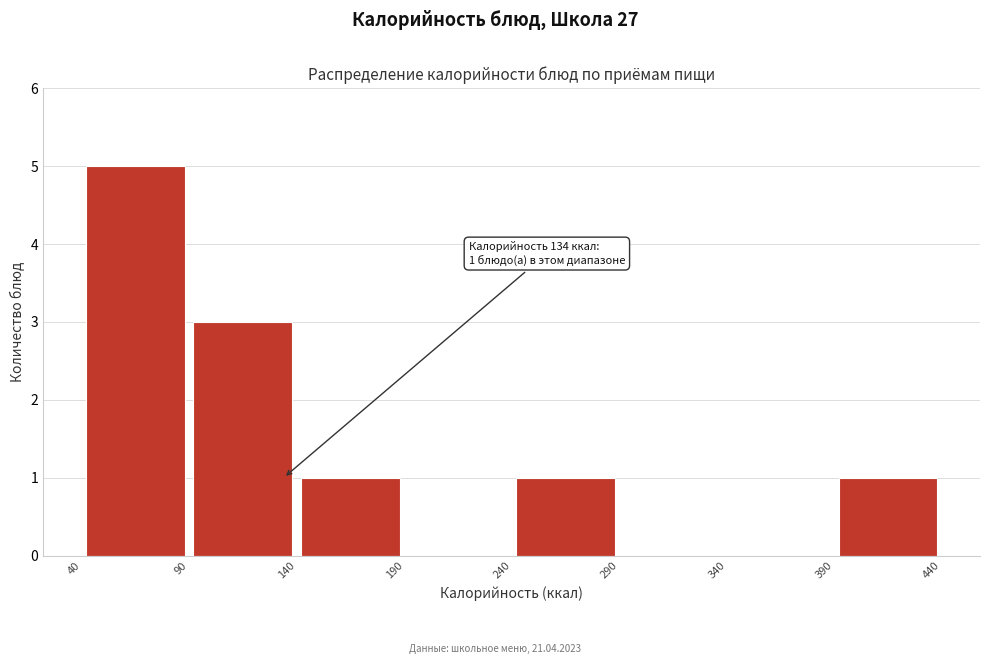

Which range on the x-axis has the tallest bar?

40 to 90